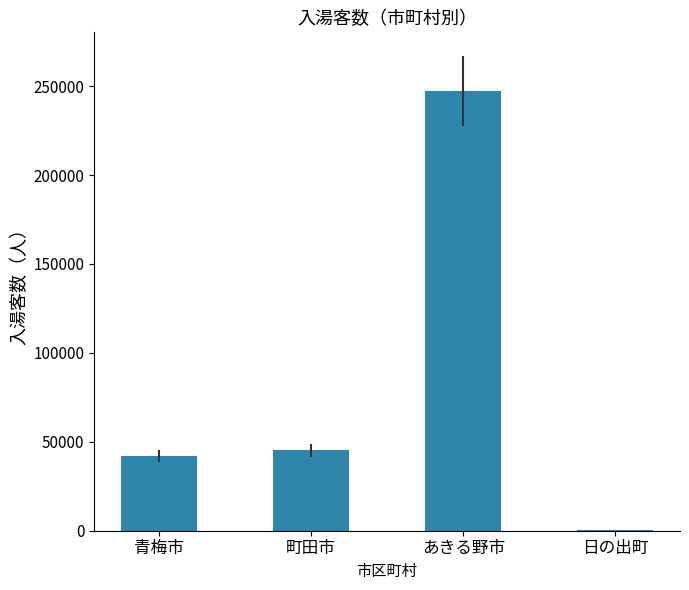

What is the sum of the values at 青梅市 and あきる野市?

289108